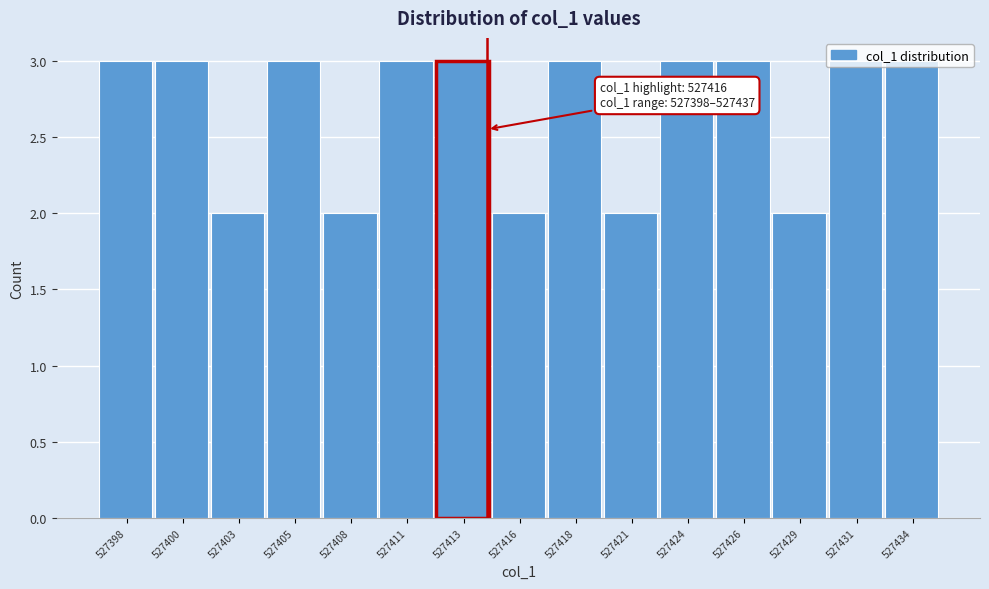

The chart shows a value of 3 at 527434. True or false?

True